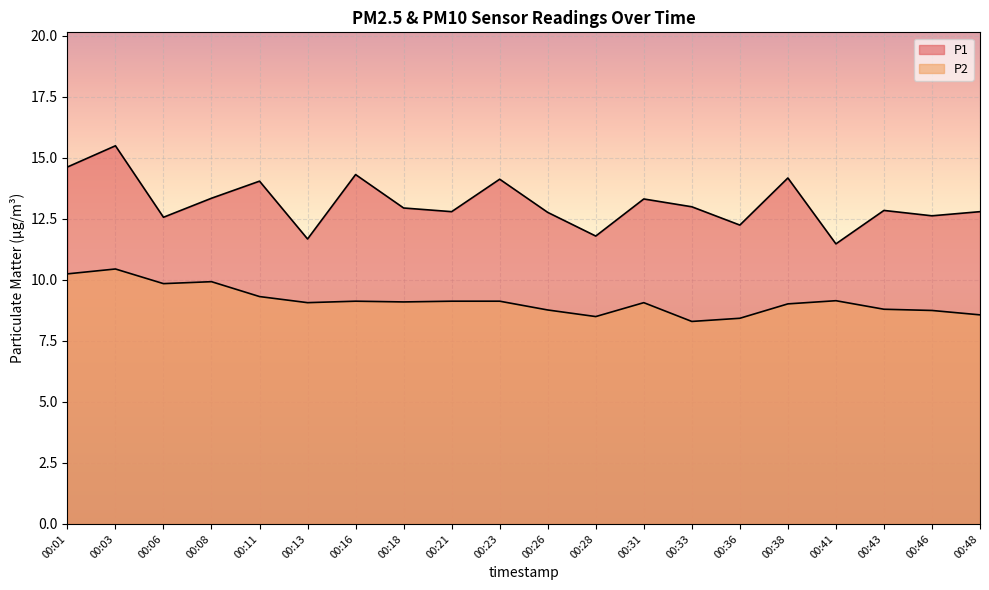

Which category has the lowest value across all series?

00:33